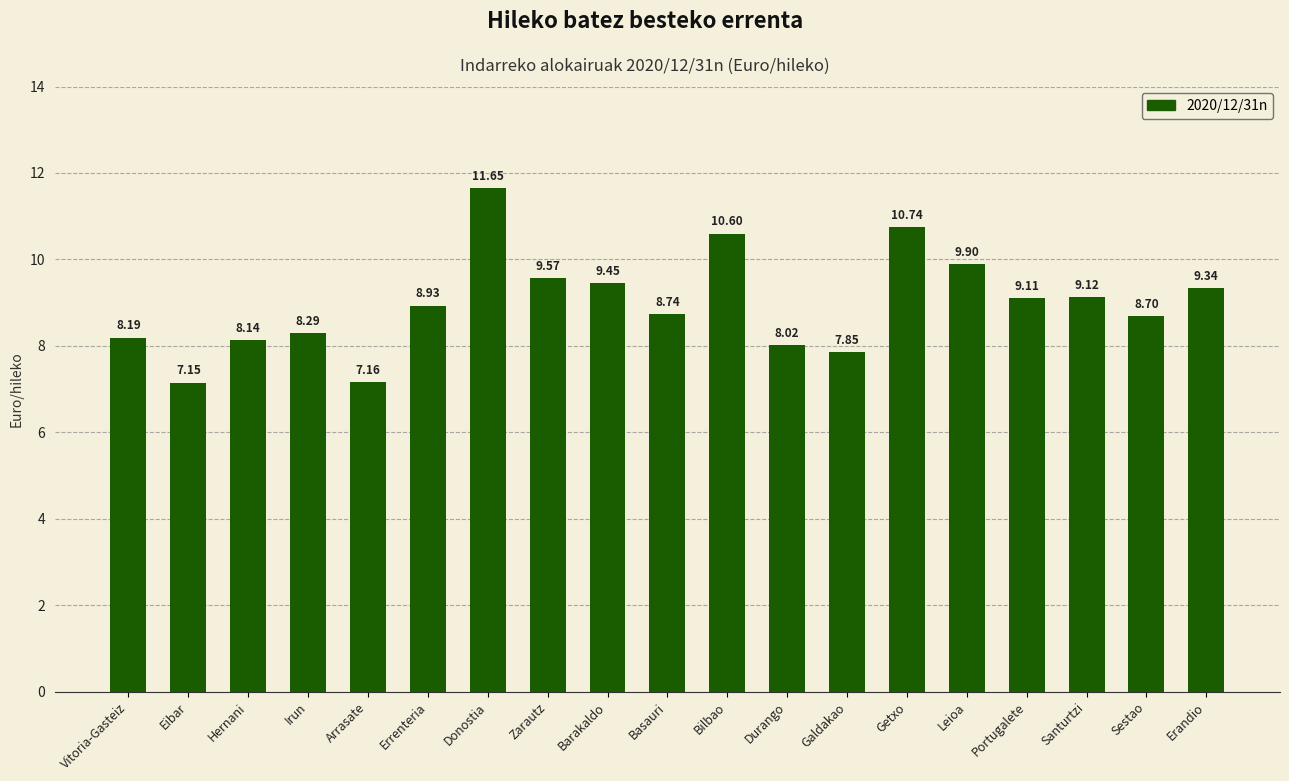

How many bars are there in total?

19